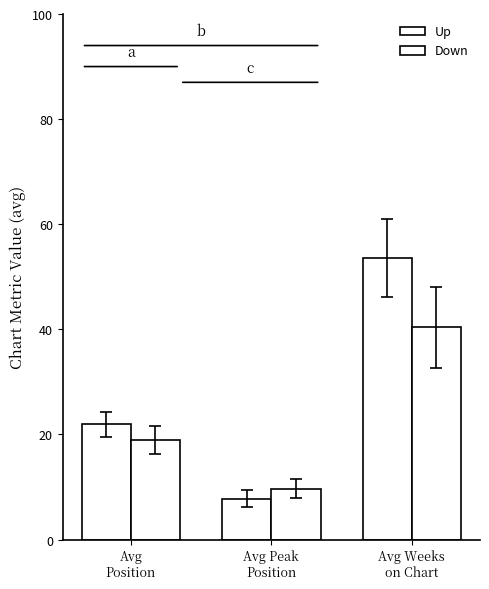

What is the total value across all series at Avg Peak
Position?

17.5